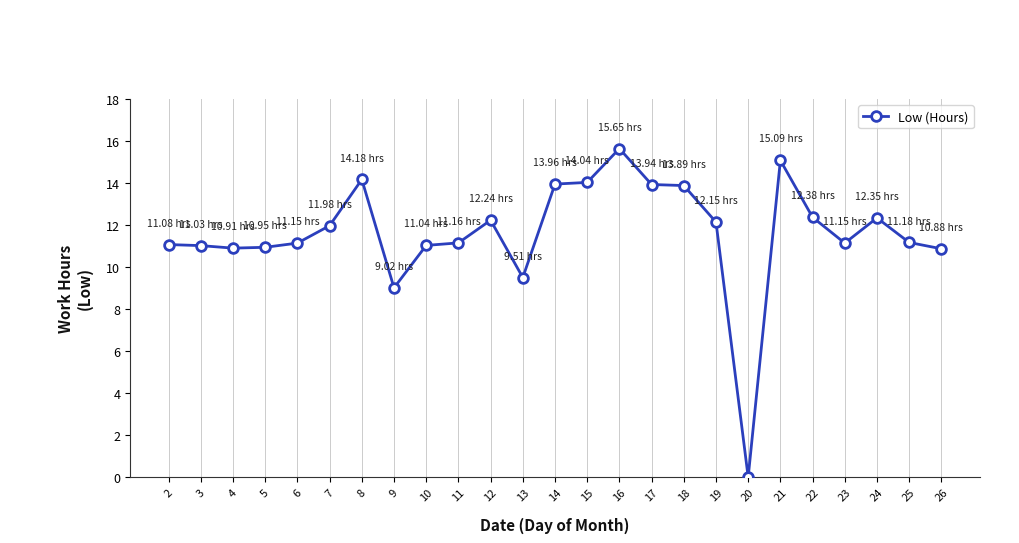

What is the approximate value at 23?

11.2